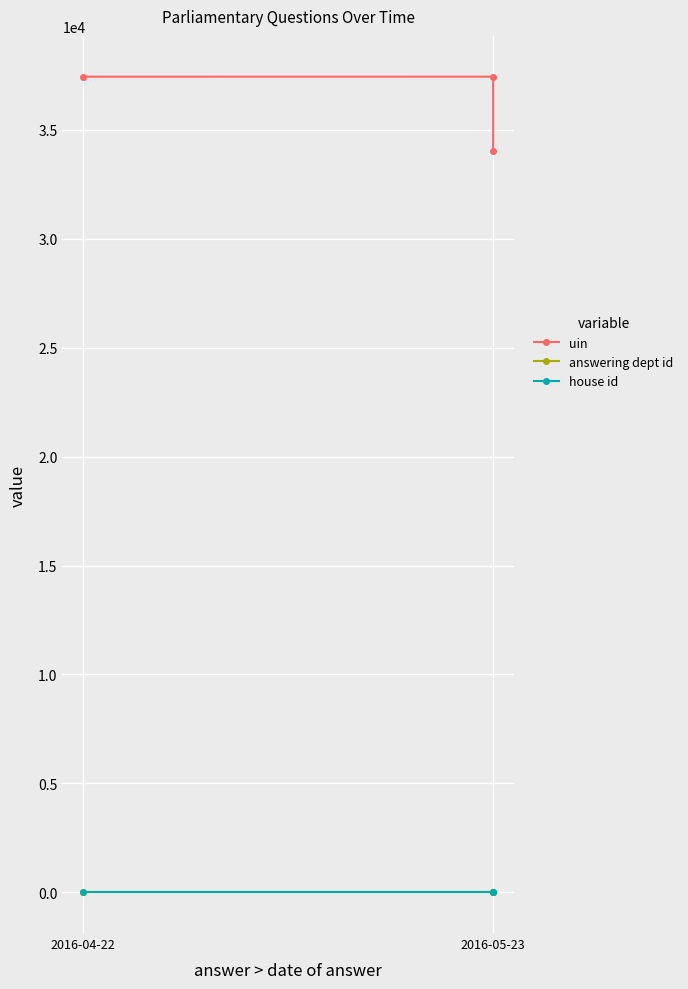

Which series has the largest total across all categories?

uin